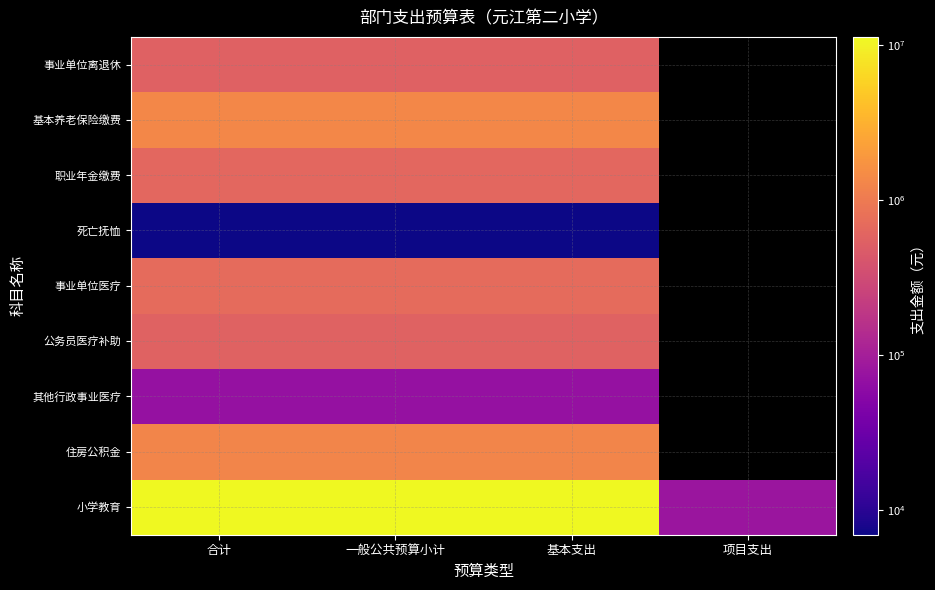

Which has a higher value, 项目支出 or 一般公共预算小计?

一般公共预算小计